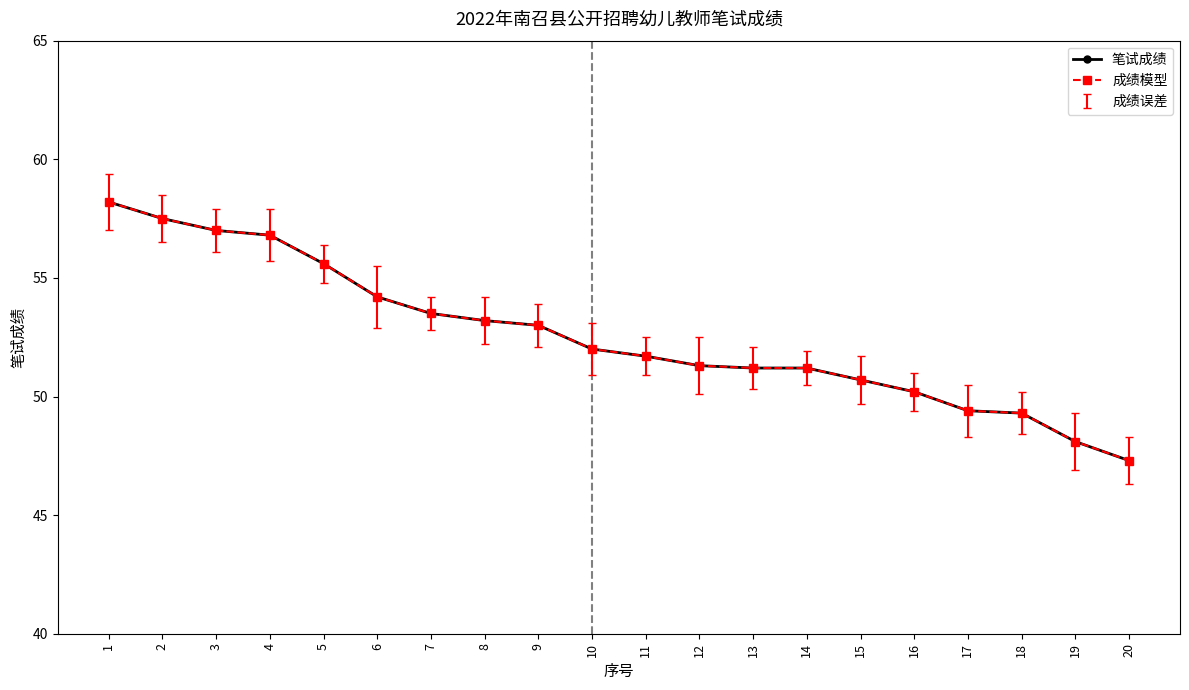

Which category has the highest value across all series?

1